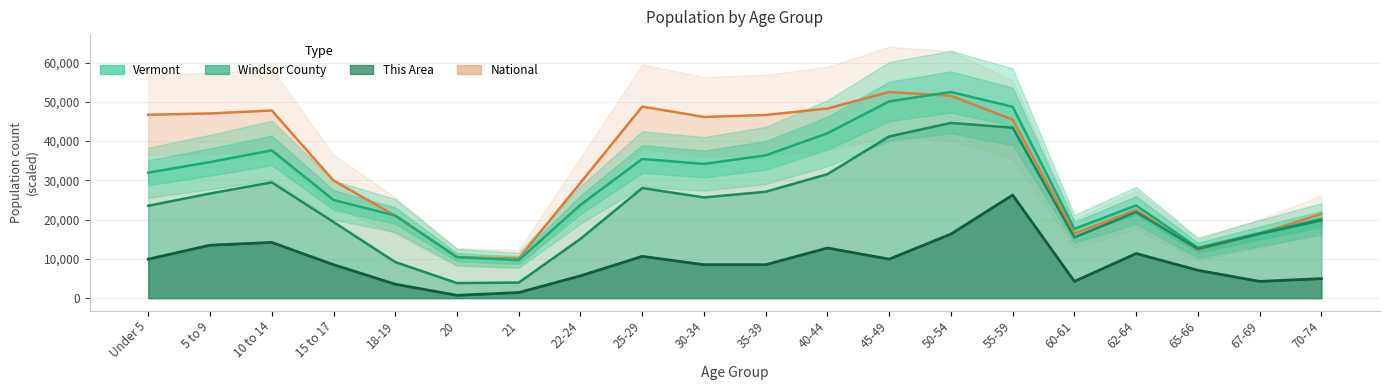

Is the value of National at 40-44 greater than the value of Windsor County at Under 5?

Yes